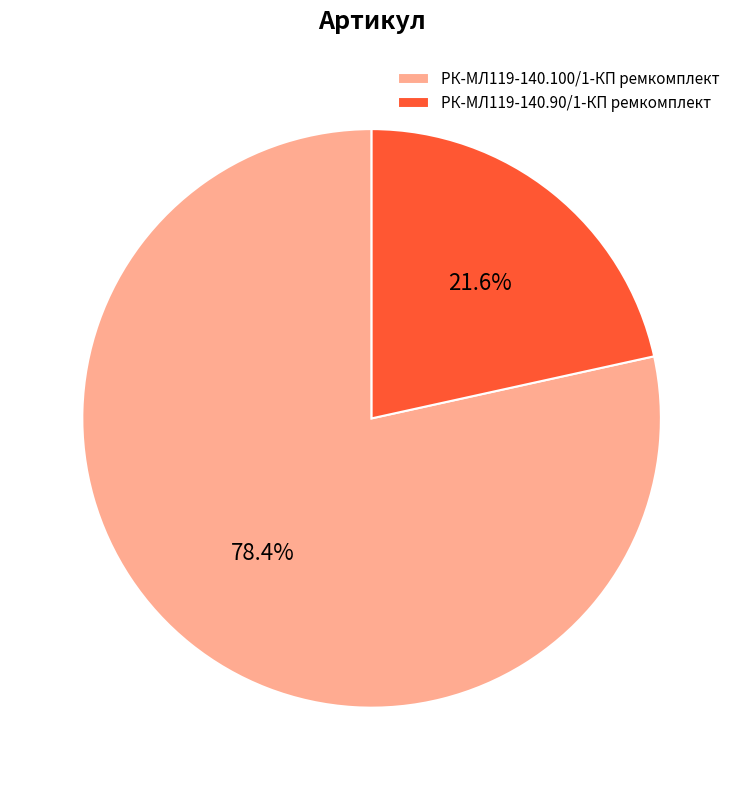

The РК-МЛ119-140.100/1-КП ремкомплект slice represents 78% of the pie. True or false?

True